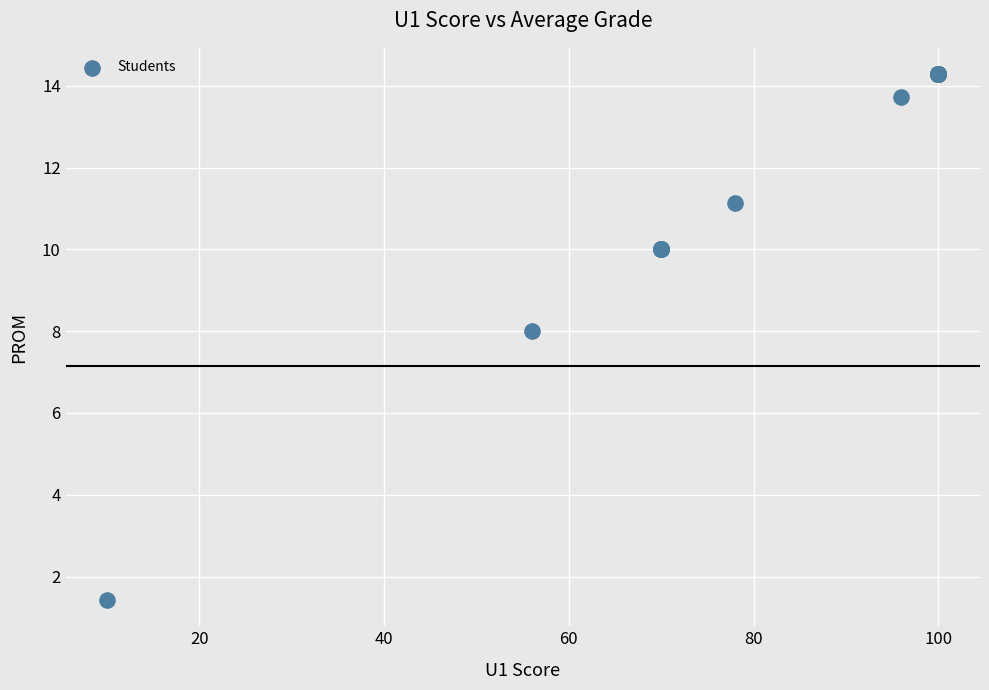

What Y value in the scatter plot is closest to 7?

8.0